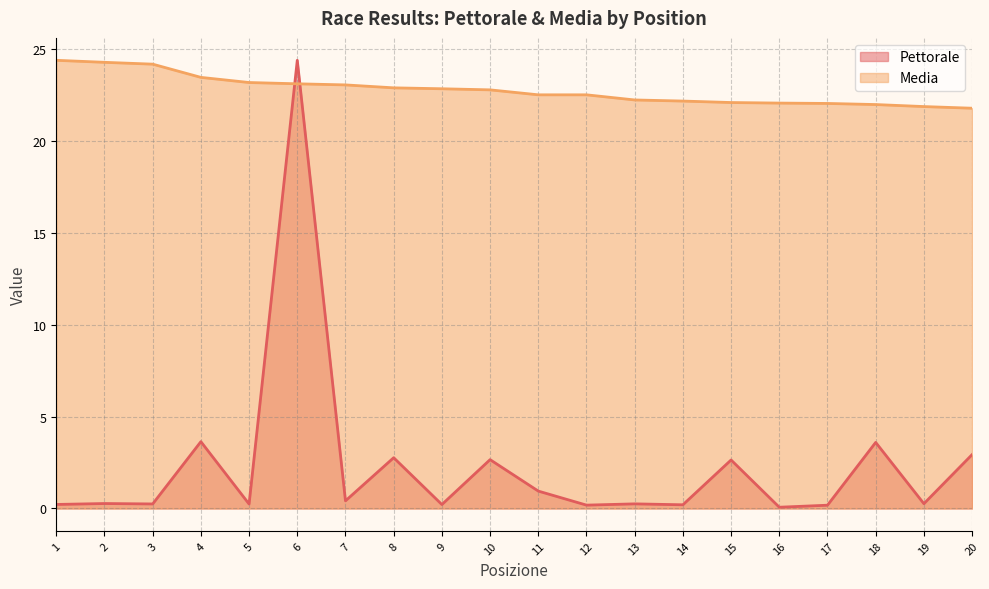

How many series are shown in this chart?

2